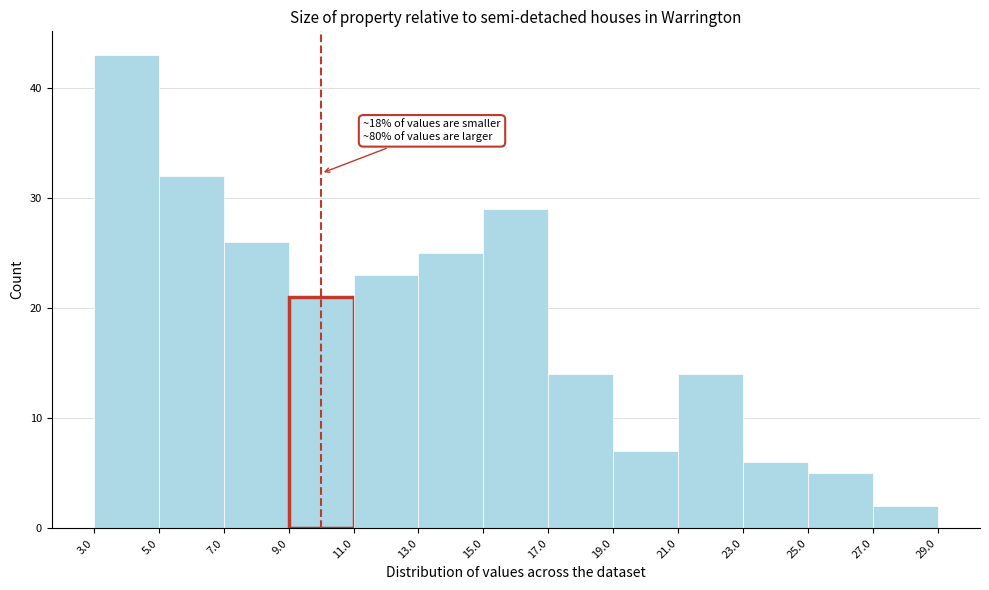

Over which range of the x-axis is the bar tallest?

3.0 to 5.0